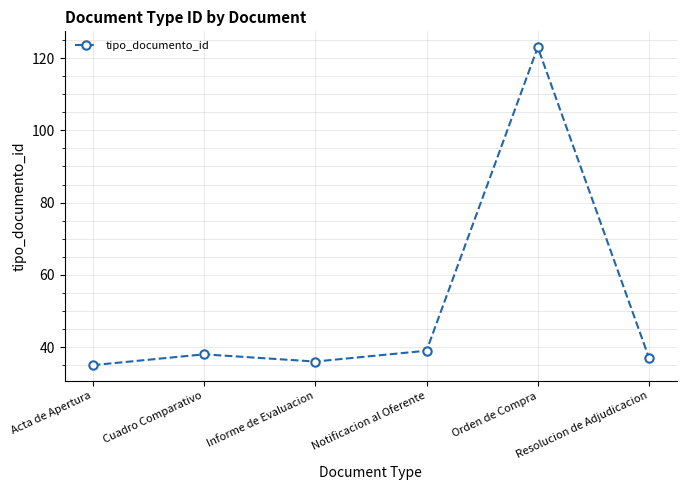

What is the average value?

51